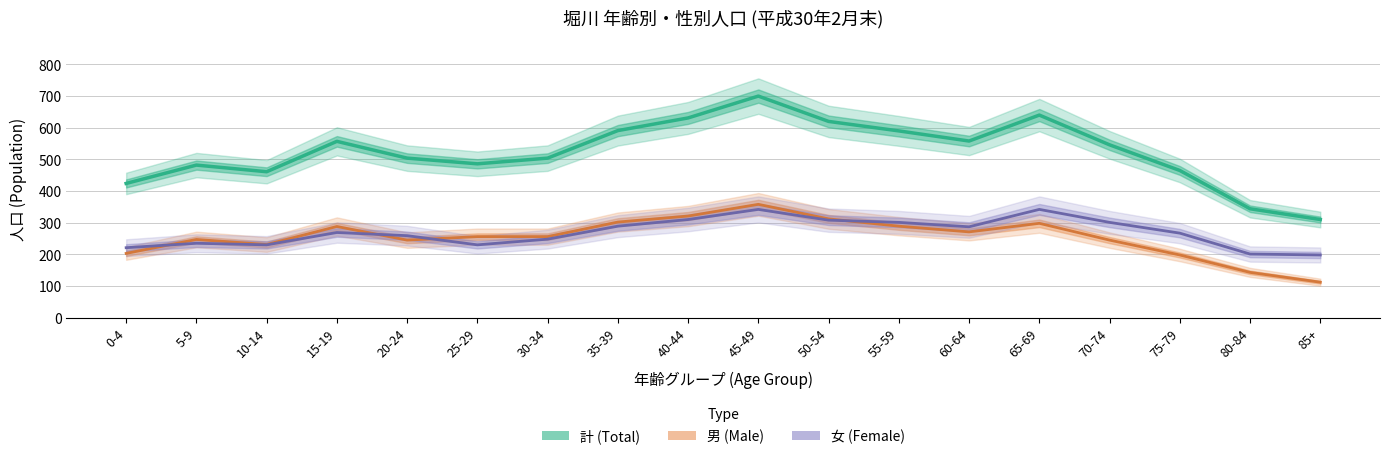

What is the difference between the highest and lowest values at 35-39?

302